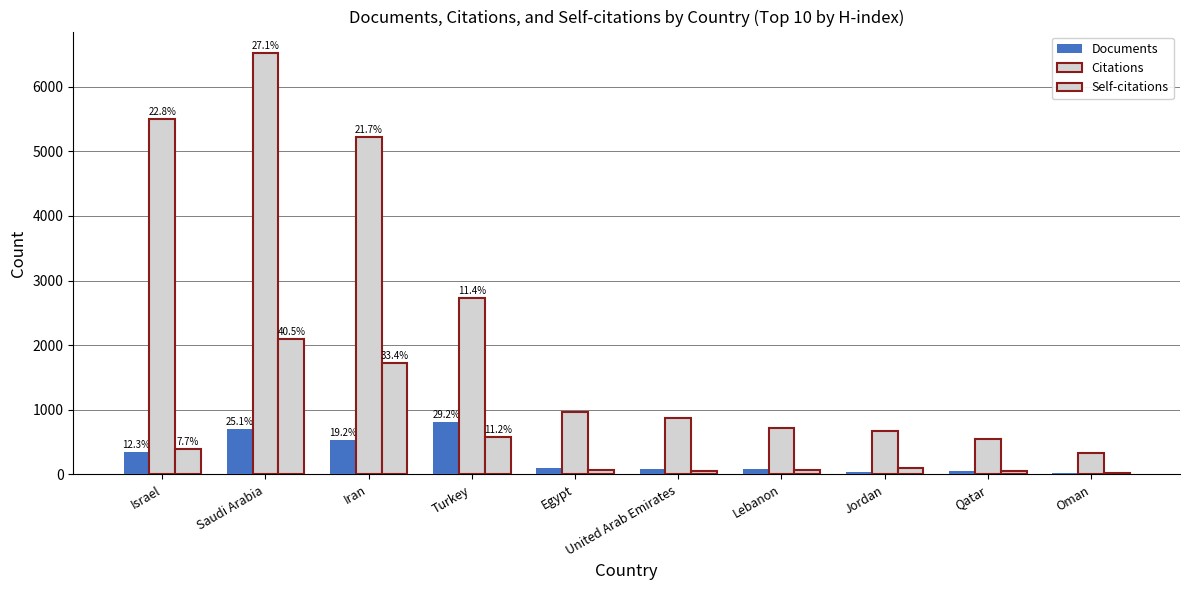

What is the difference between the Citations values at Oman and Israel?

5168